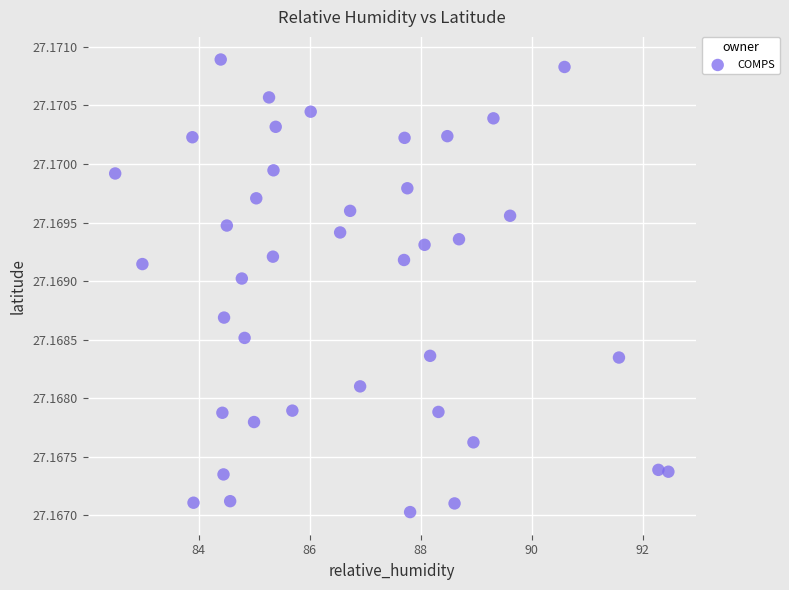

What is the range of X values (max minus min)?

10.0